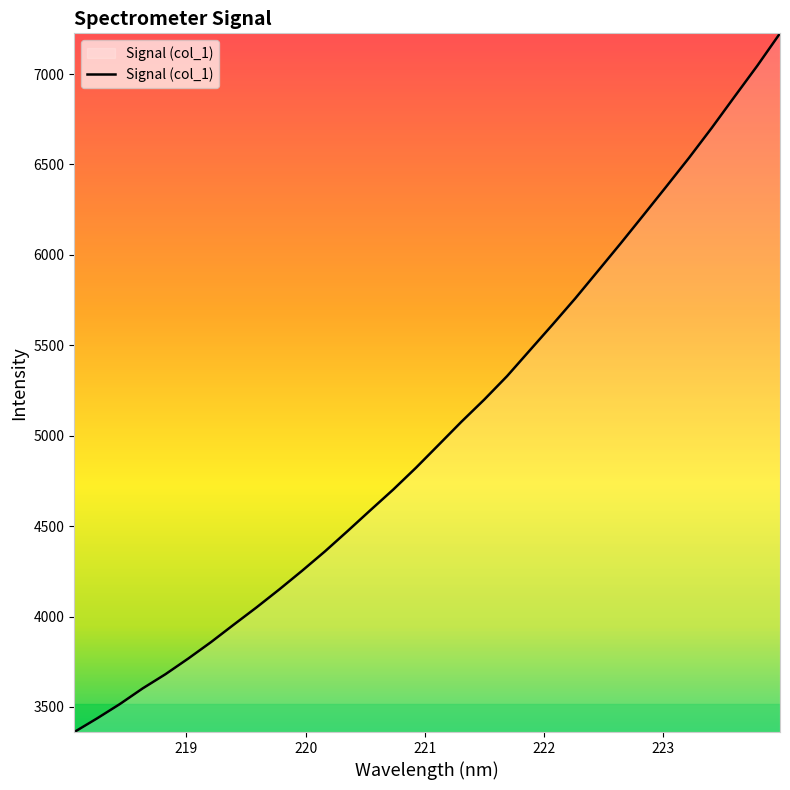

What is the smallest value displayed?

3361.6